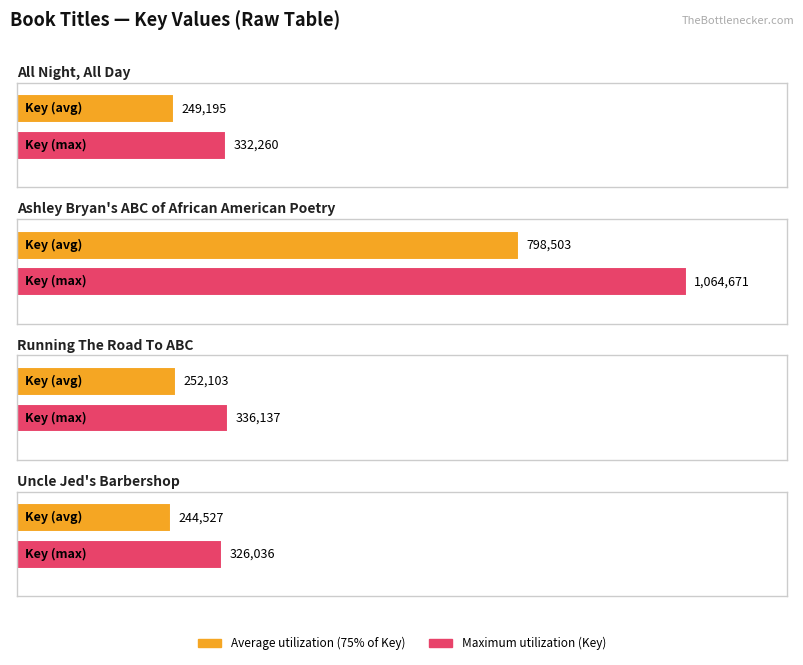

Is it true that the value at Ashley Bryan's ABC of African American Poetry is 1?

False